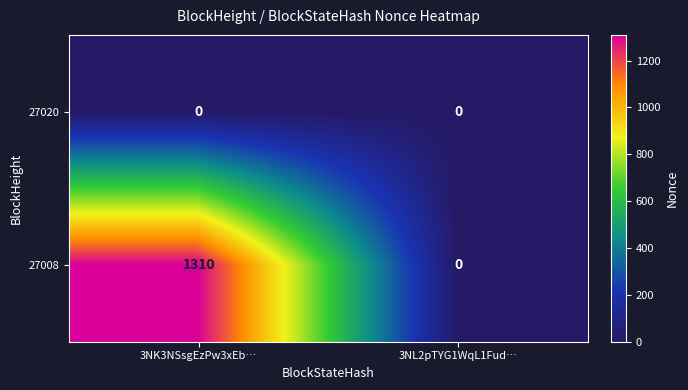

Rank the series by their maximum value, from highest to lowest.

27008, 27020